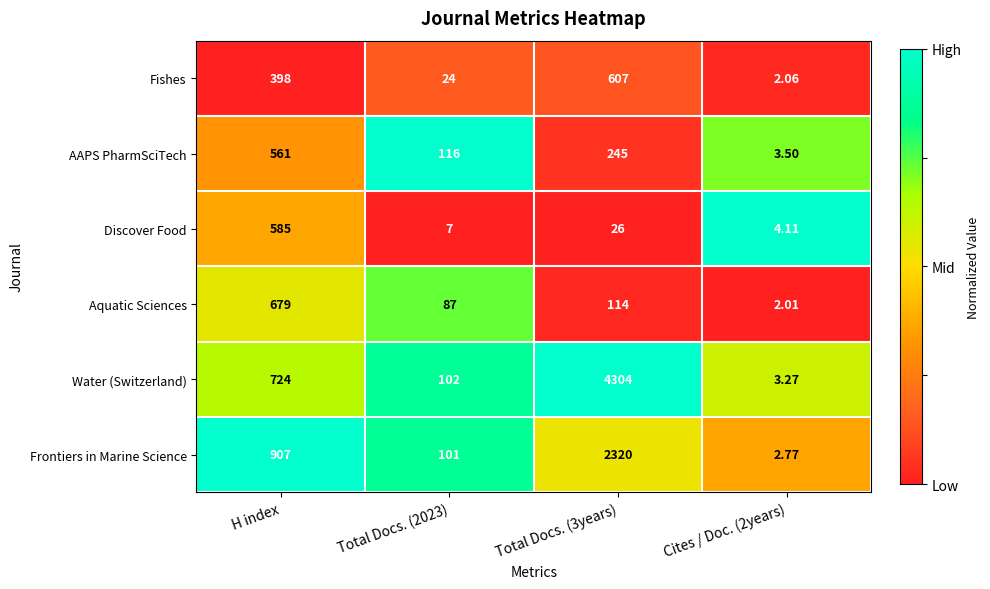

Which series has the largest total across all categories?

Water (Switzerland)